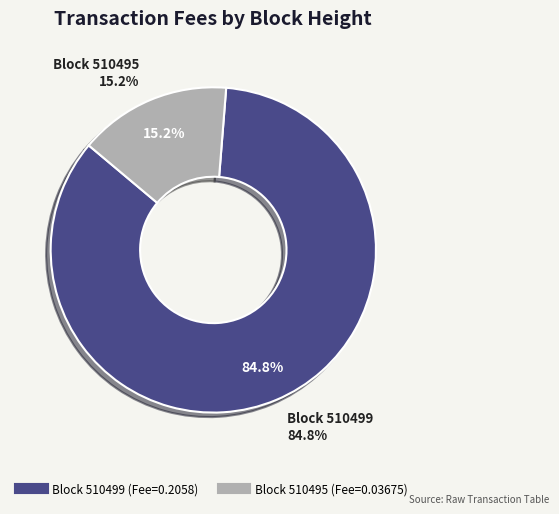

To the nearest percent, what is the difference between the largest and smallest slice percentages?

70%